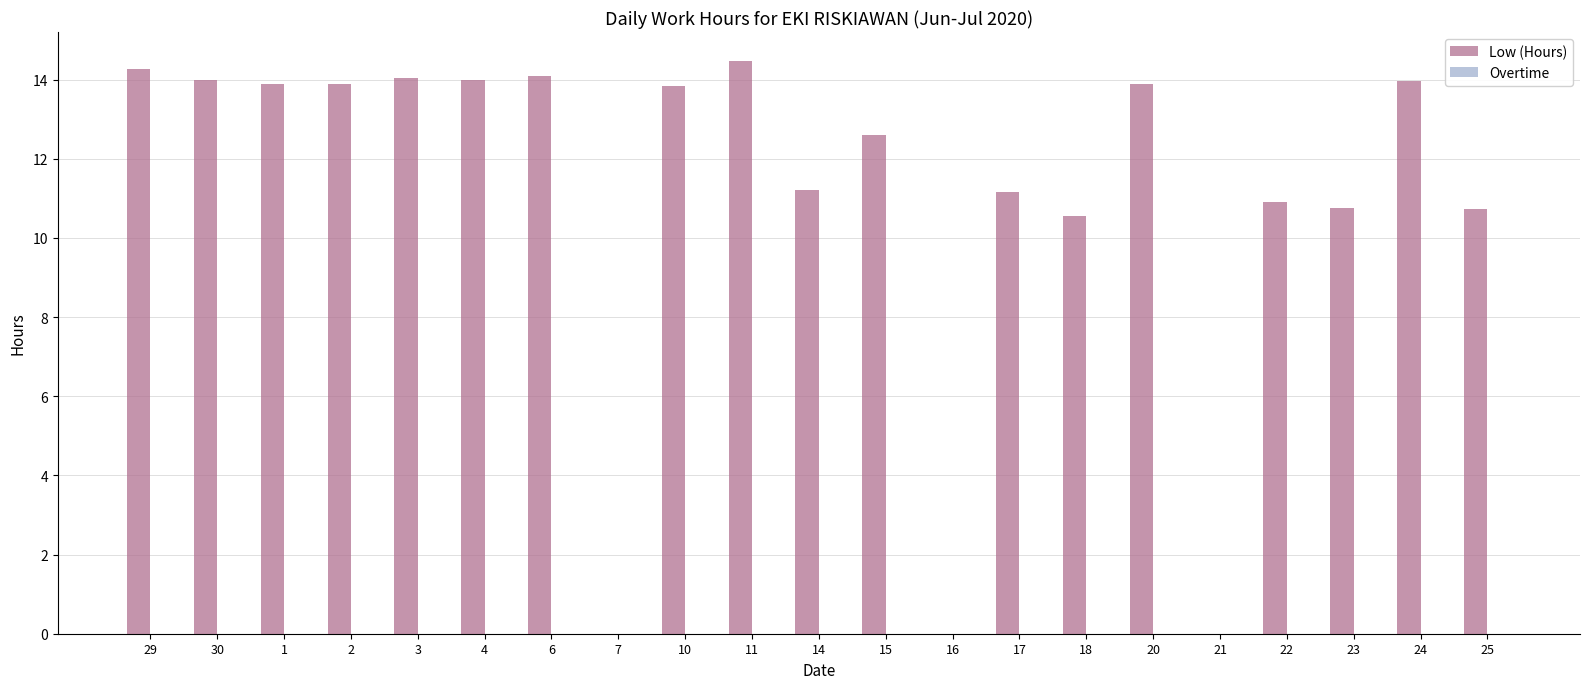

What is the greatest value displayed?

14.5